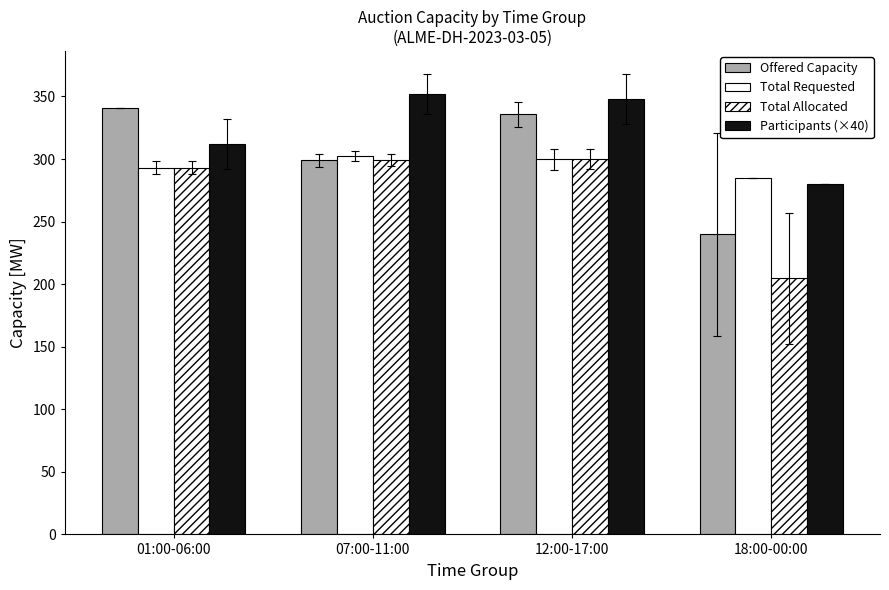

At which label does Total Requested reach its peak?

07:00-11:00